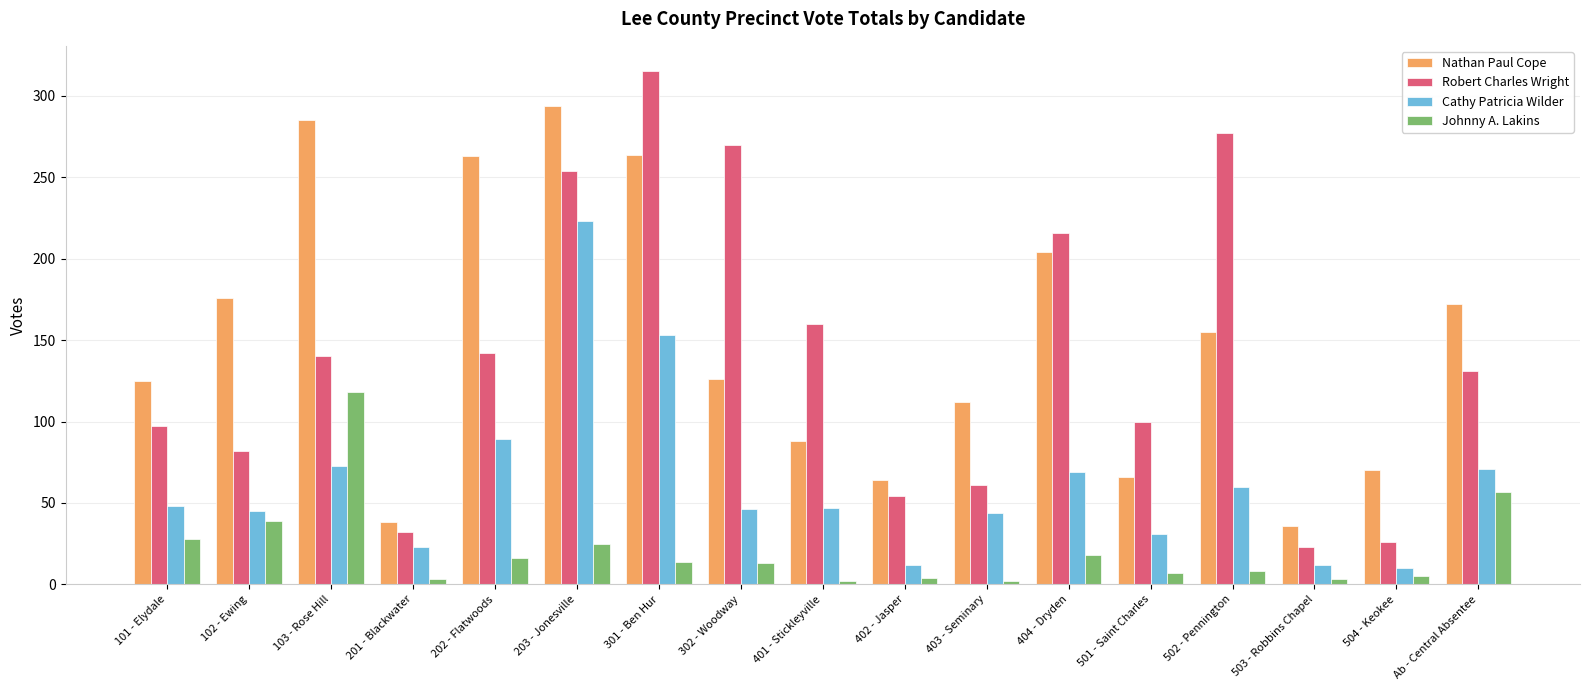

What position from the right is 403 - Seminary?

7